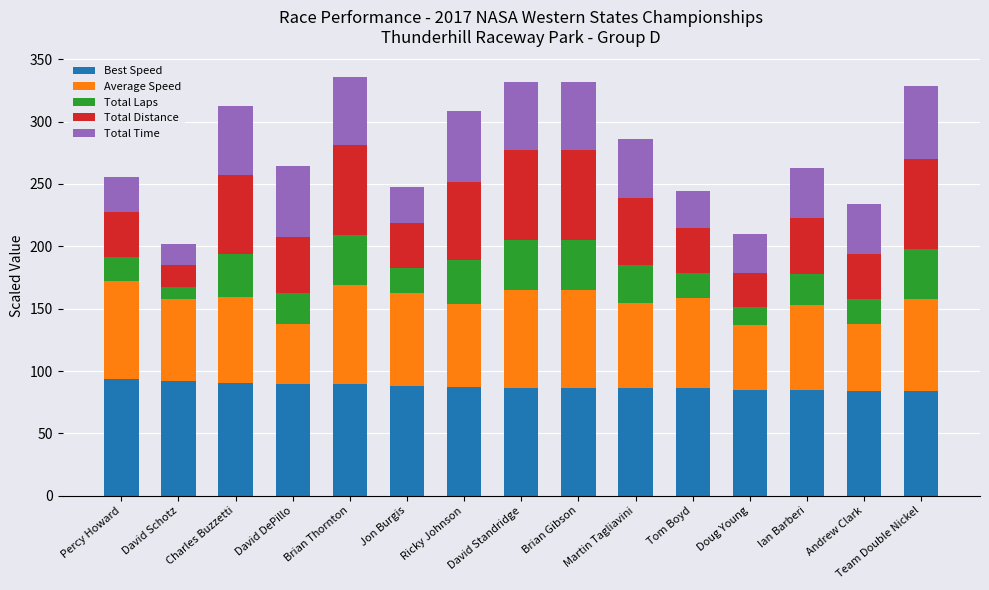

What is the difference between the second highest and second lowest values in the Best Speed series?

8.0